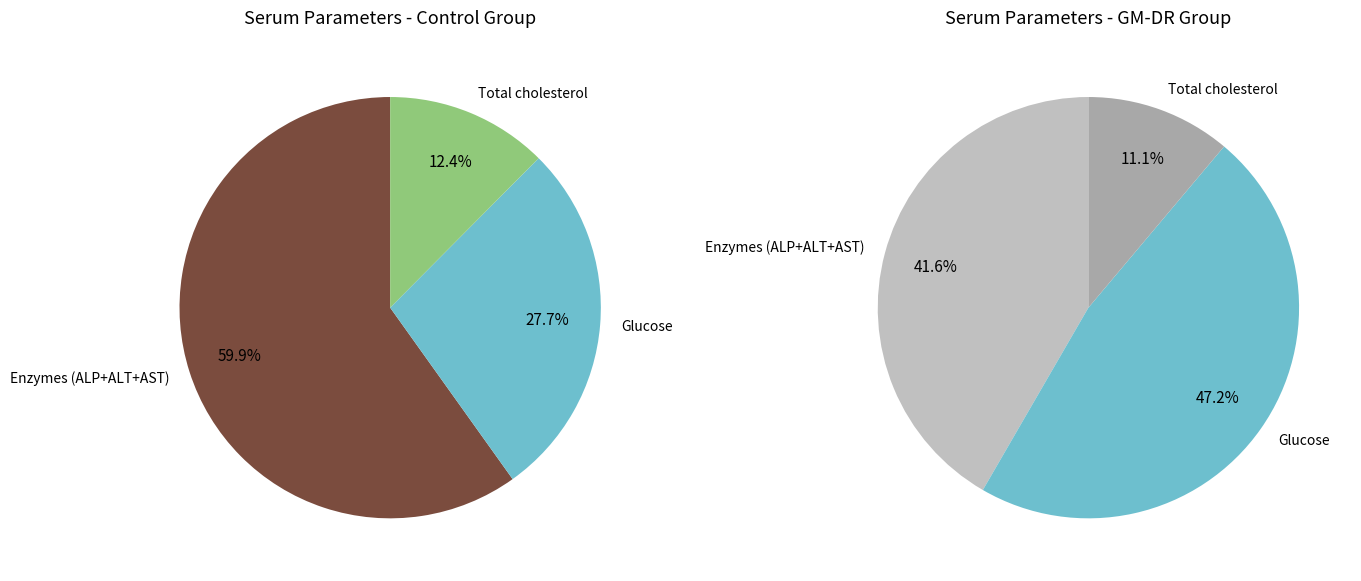

The Urea slice represents 1% of the pie. True or false?

False